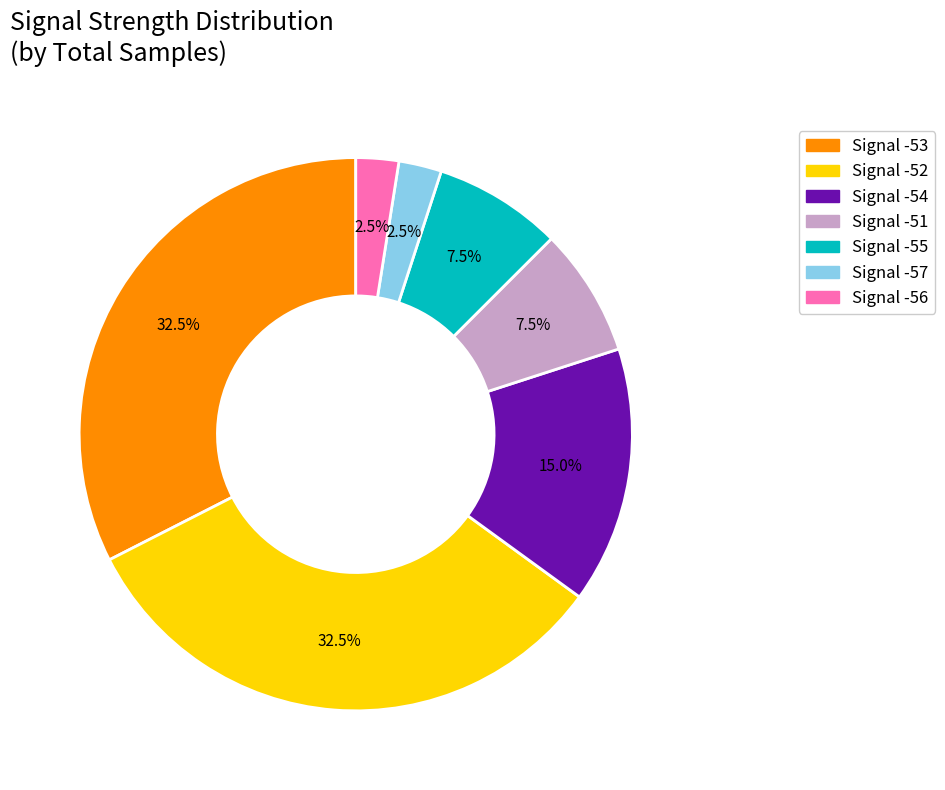

Is there any slice that represents more than half of the pie?

No